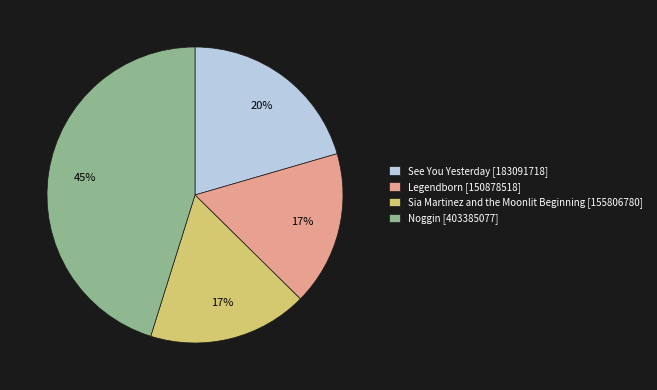

Do See You Yesterday [183091718] and Legendborn [150878518] together represent more than half of the pie?

No